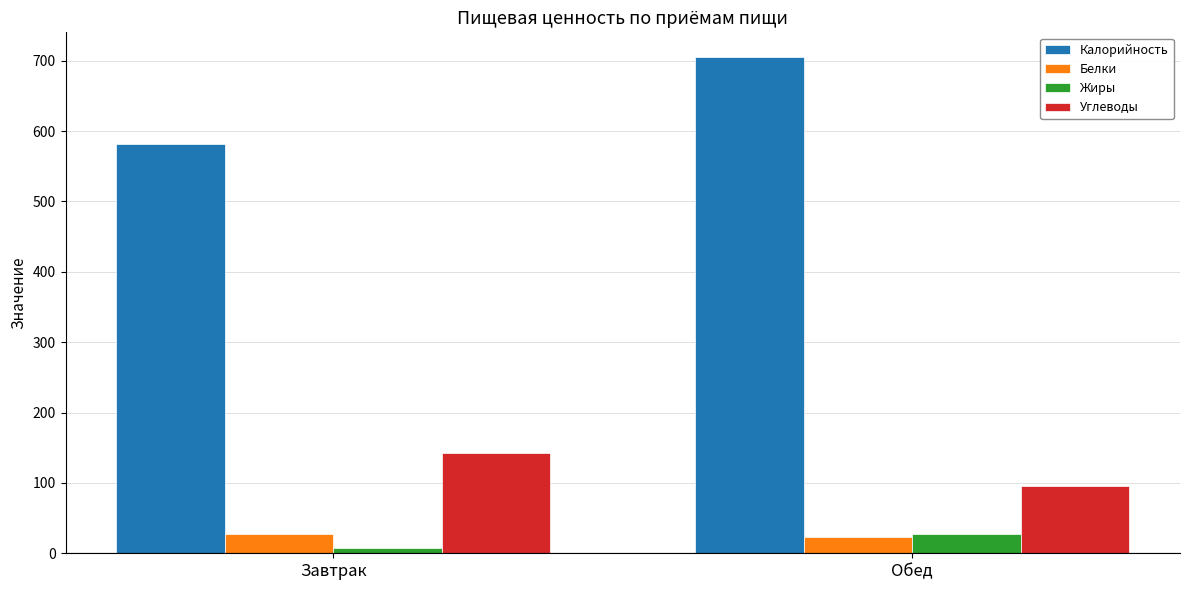

Which series has the largest range (max minus min)?

Калорийность